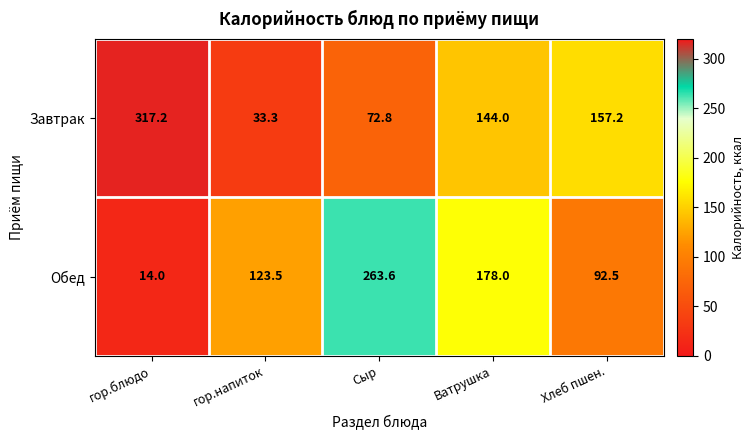

At how many categories does at least one series exceed 50?

5